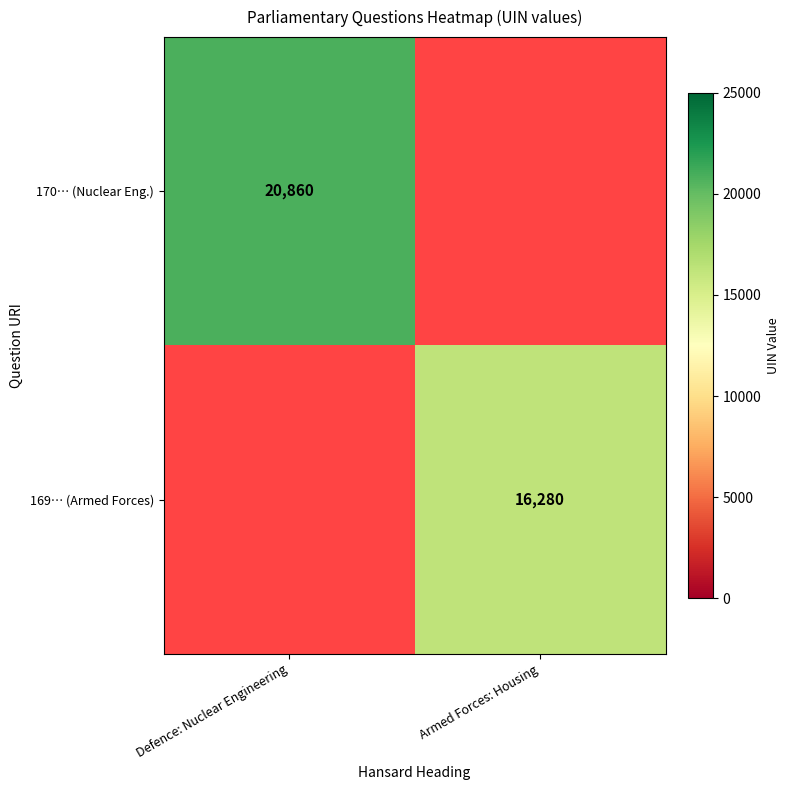

The 169… (Armed Forces) series shows 16280 at Armed Forces: Housing. True or false?

True